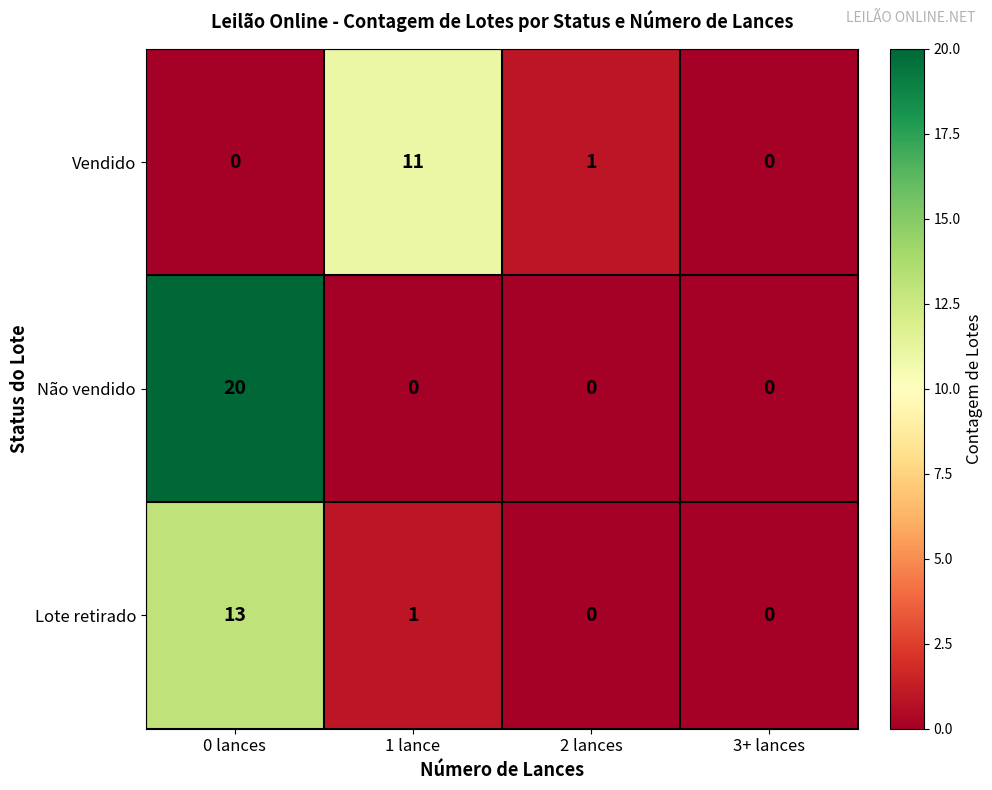

Reading left to right, list all the values displayed in this chart.

Vendido: 0 lances=0	1 lance=11	2 lances=1	3+ lances=0
Não vendido: 0 lances=20	1 lance=0	2 lances=0	3+ lances=0
Lote retirado: 0 lances=13	1 lance=1	2 lances=0	3+ lances=0